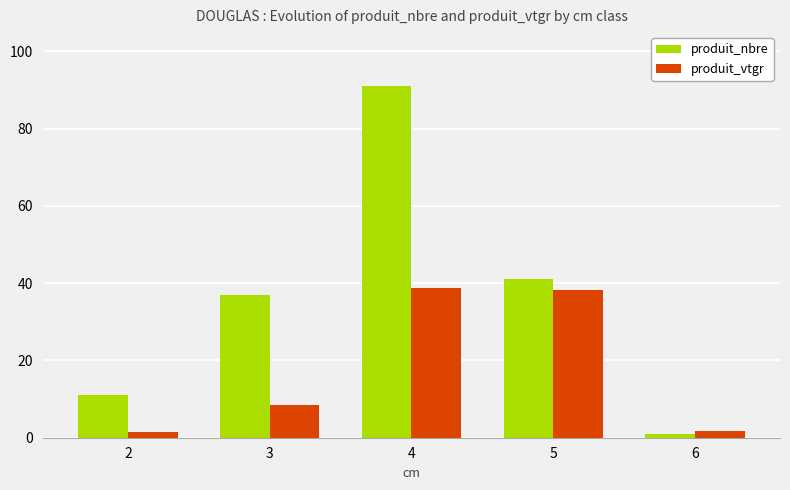

Which series has the widest spread of values?

produit_nbre